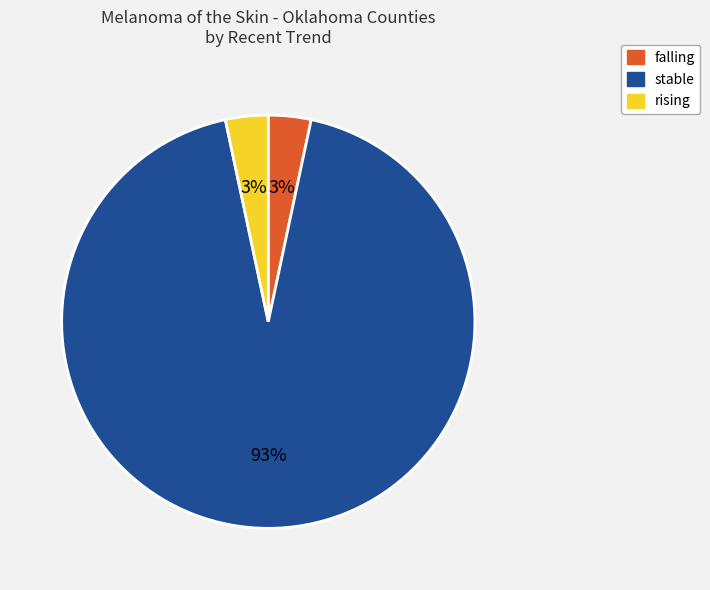

To the nearest percent, what is the average slice percentage?

33%